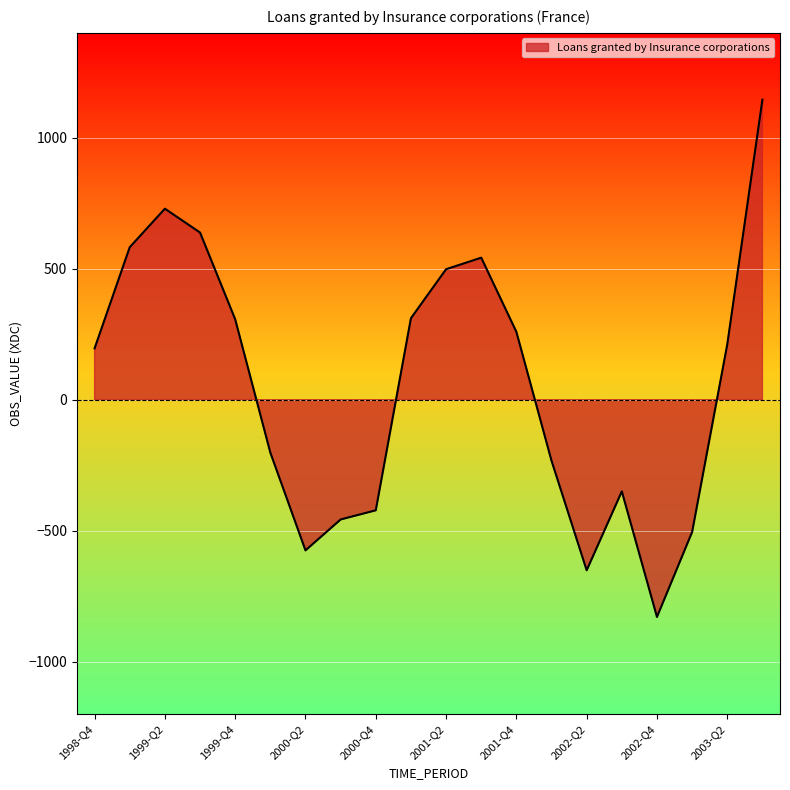

How many interior local valleys (lower than both neighbors) does the data have?

3